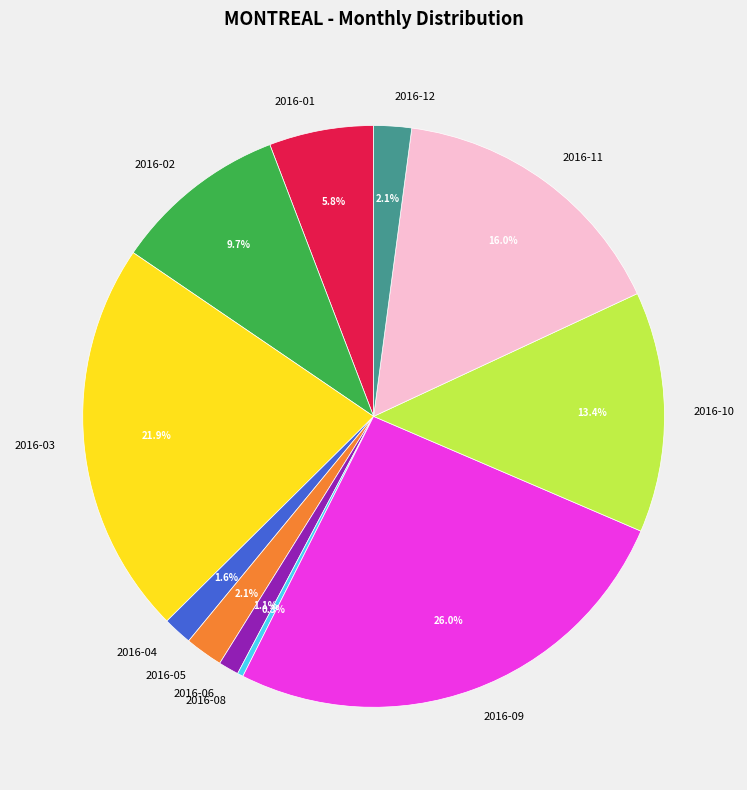

Which category has the biggest portion of the pie?

2016-09